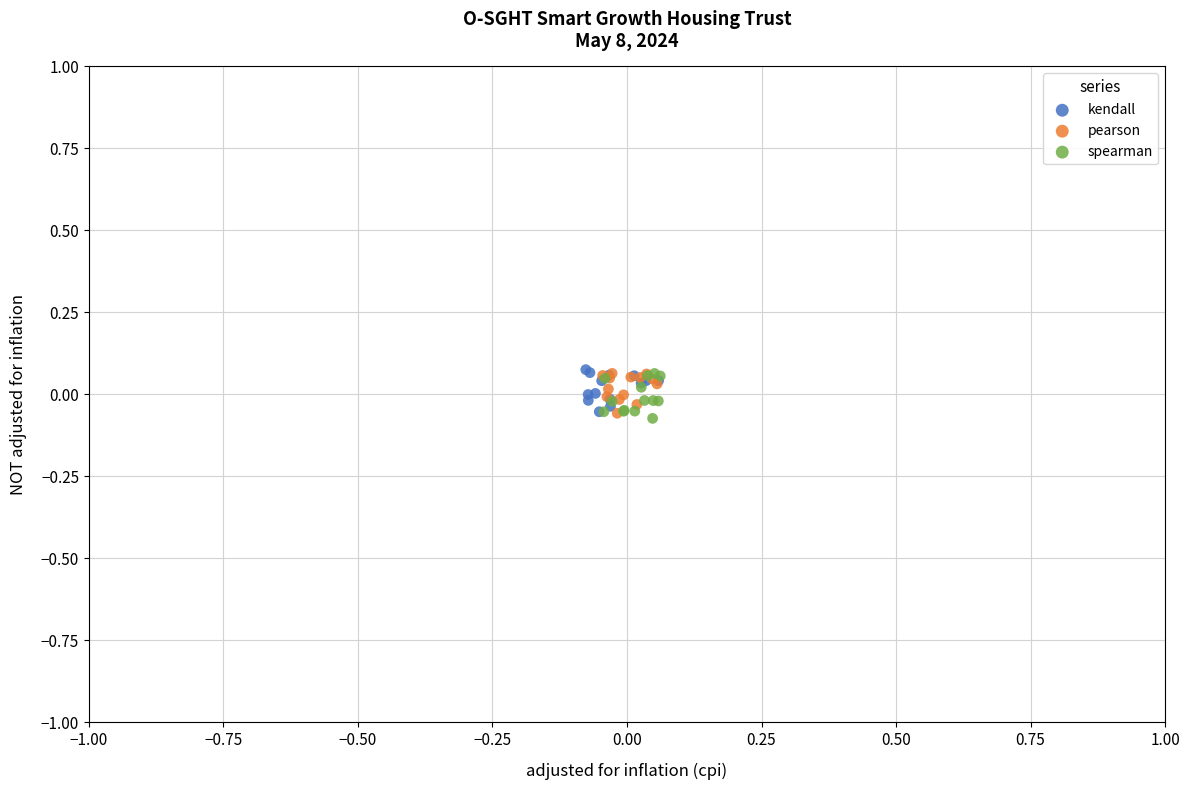

What are all the series names shown in the legend?

kendall, pearson, spearman